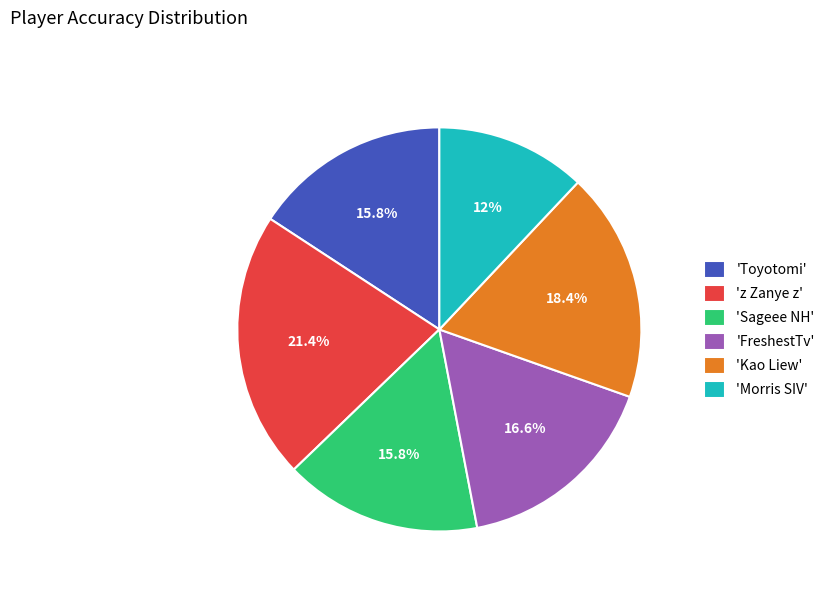

What is the ratio of the value at 'Morris SIV' to the value at 'Sageee NH'?

0.8